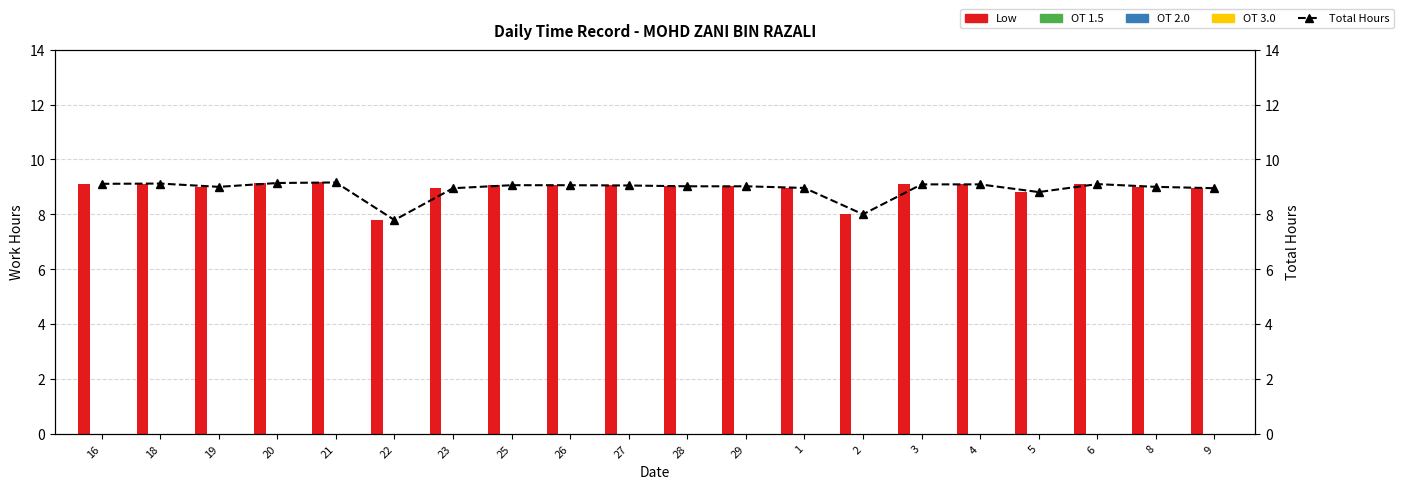

What is the value of the Low bar at the 15th from the left?

9.1